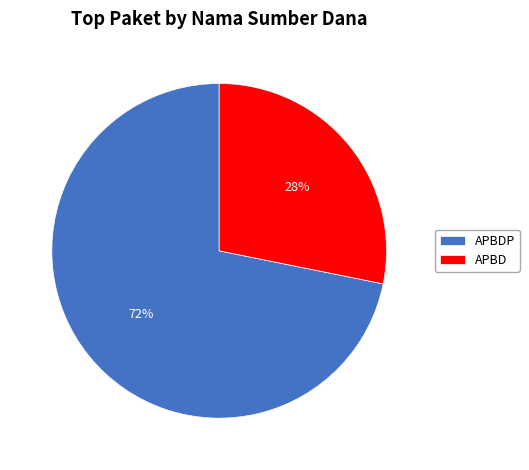

Which category has the smallest portion of the pie?

APBD